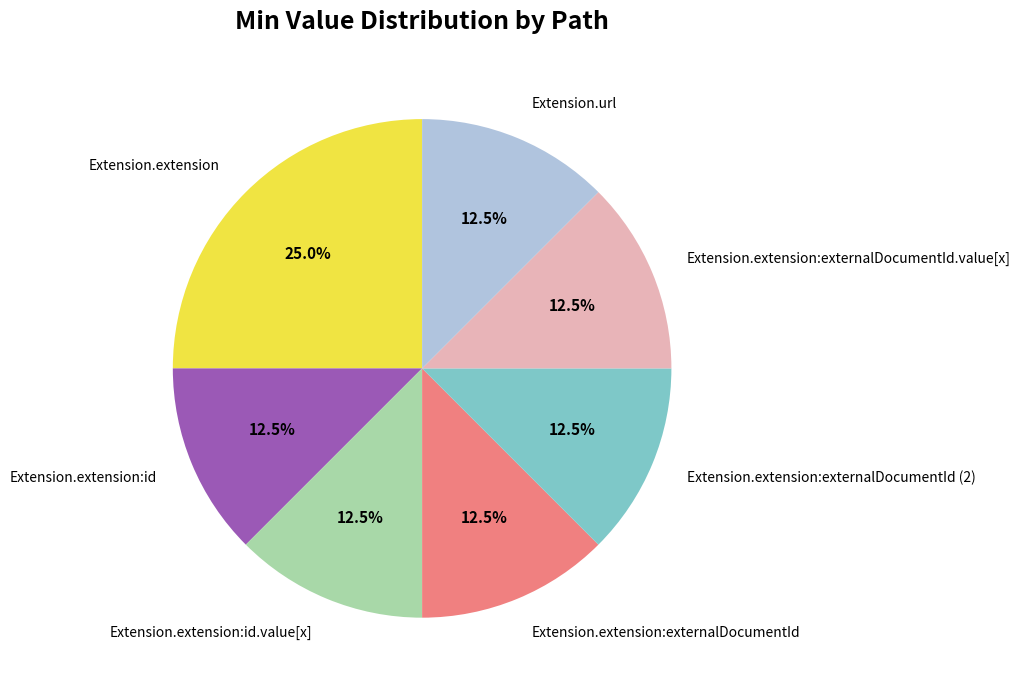

Is it true that Extension.extension is 32% of the pie?

False